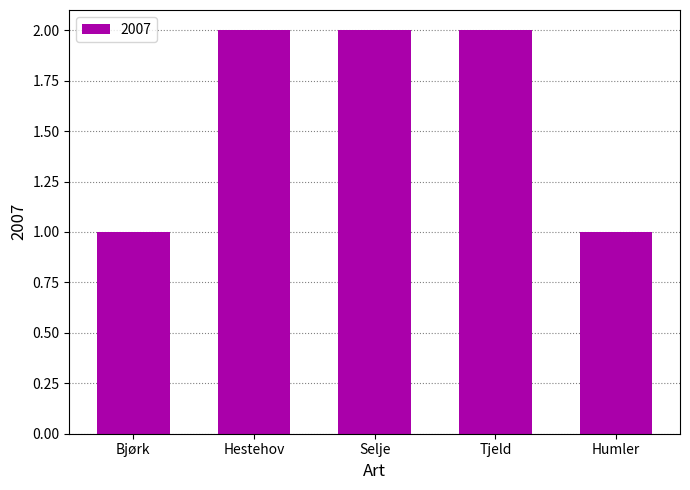

How many distinct data groups are displayed?

1